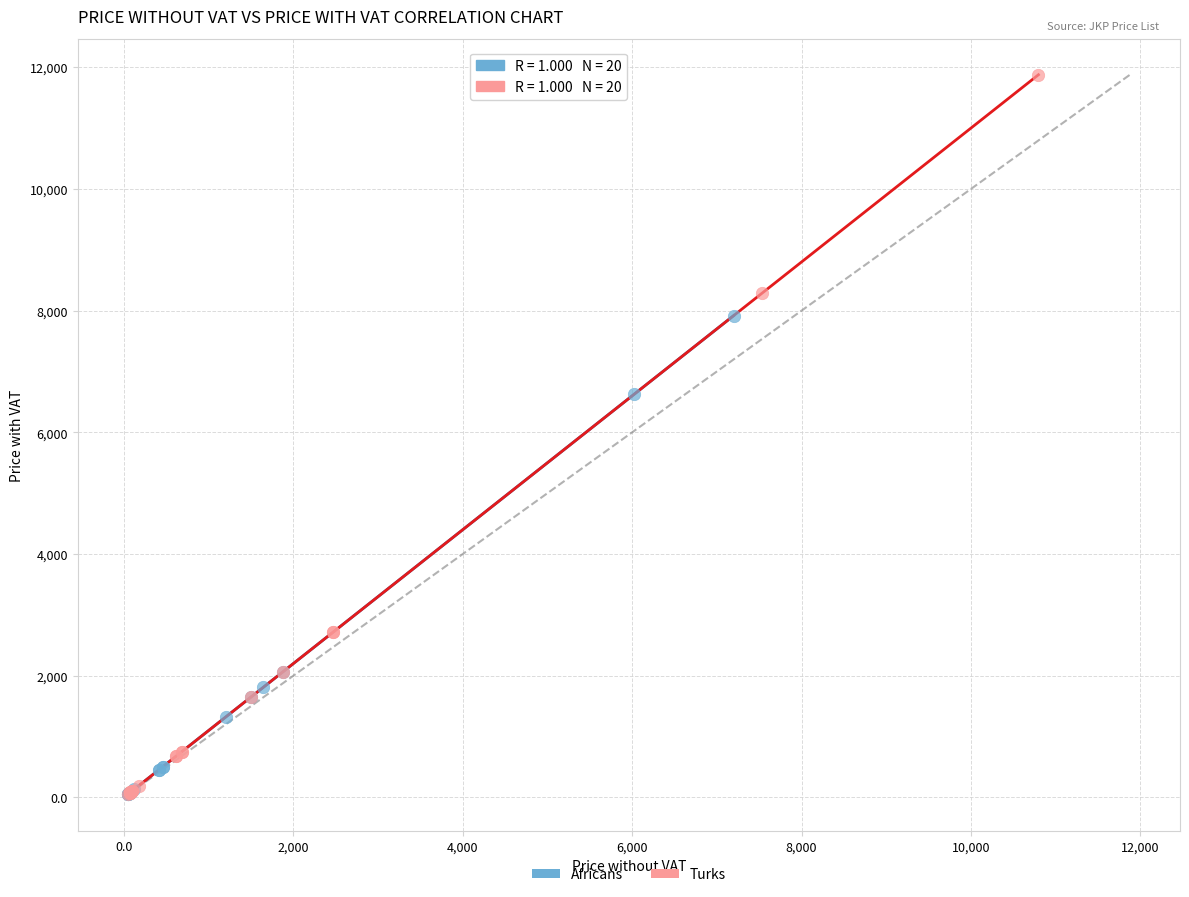

Which series contains the highest Y value?

Turks